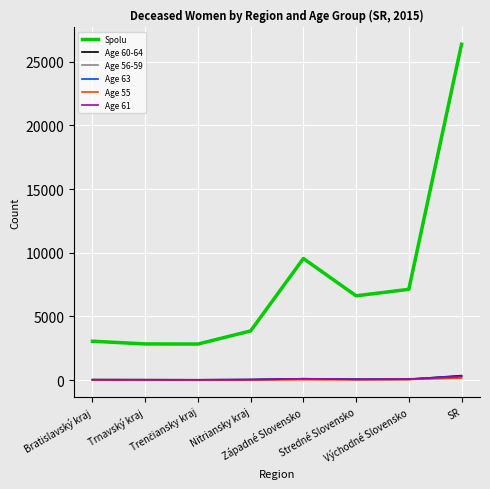

True or false: Age 63 and Age 55 cross at least once.

False